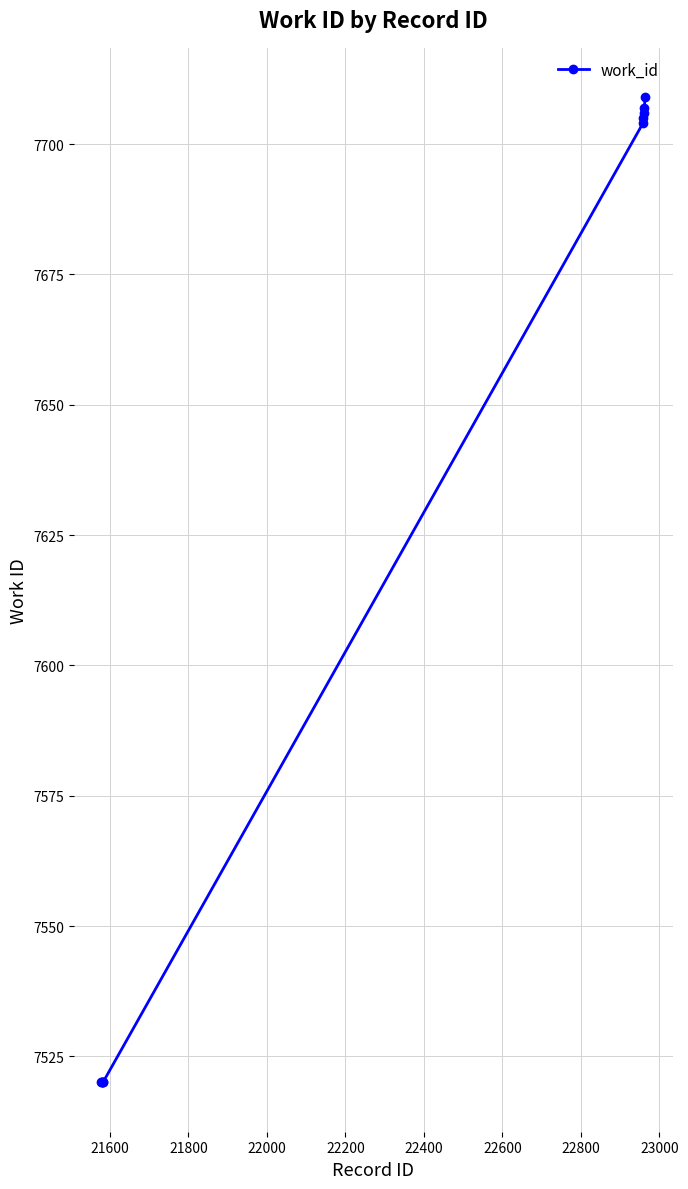

What is the value of the 7th point from the left?

7705